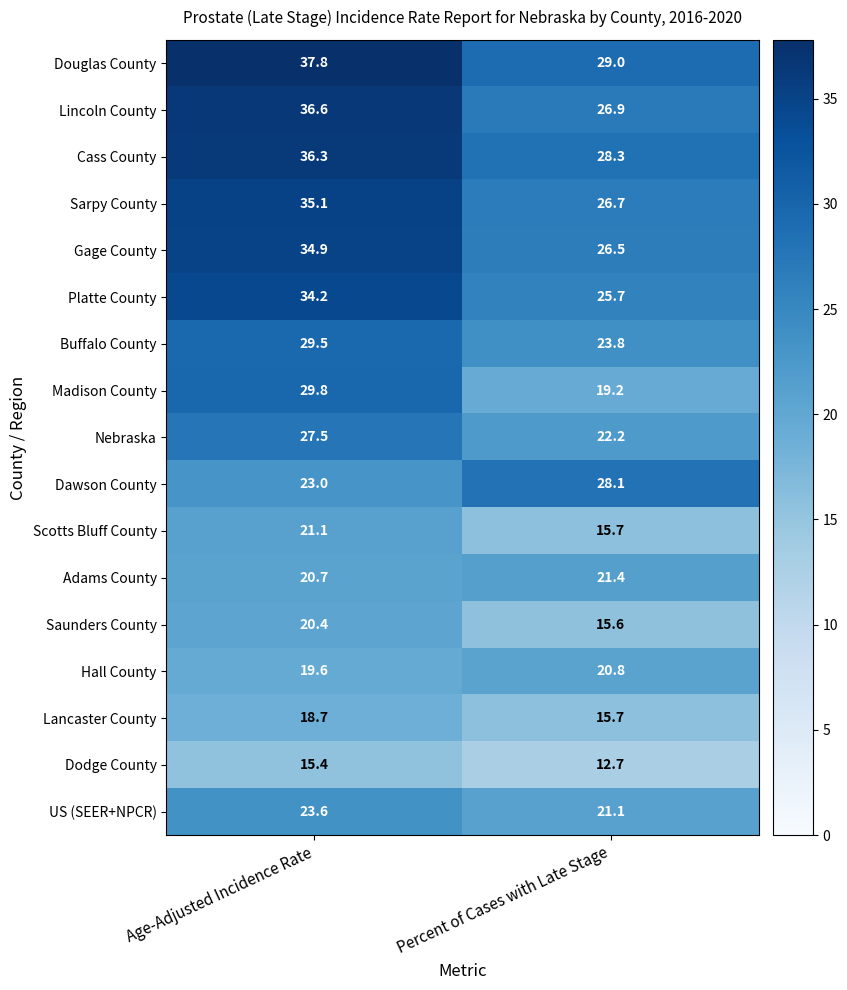

How many distinct data groups are displayed?

17